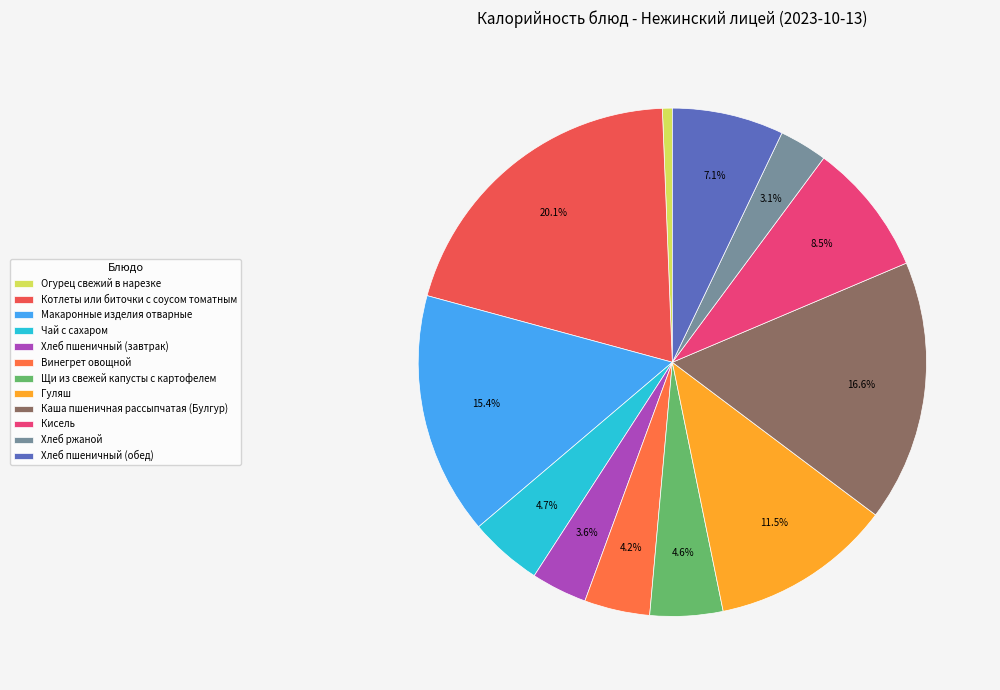

Which has a higher value, Котлеты или биточки с соусом томатным or Хлеб пшеничный (завтрак)?

Котлеты или биточки с соусом томатным